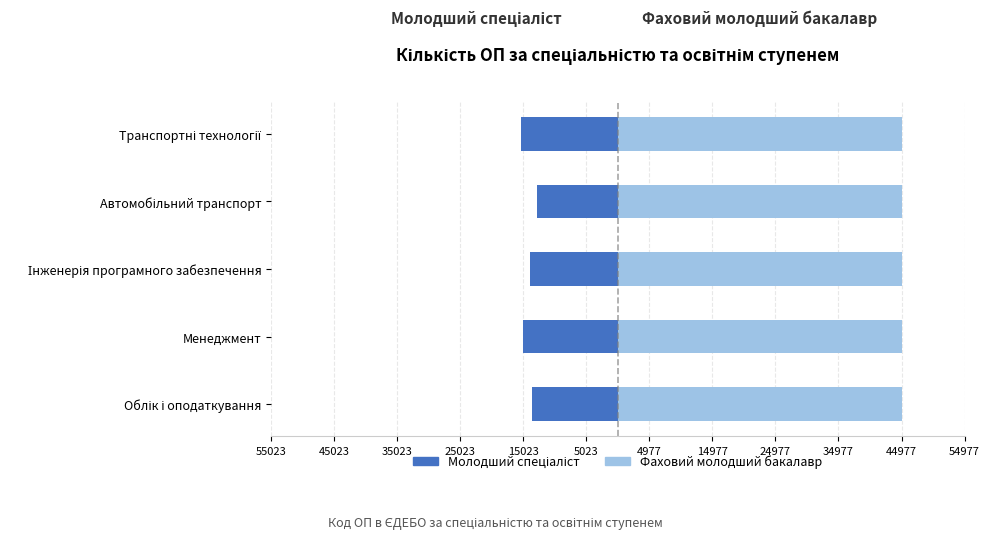

How many bars are there in each group?

2